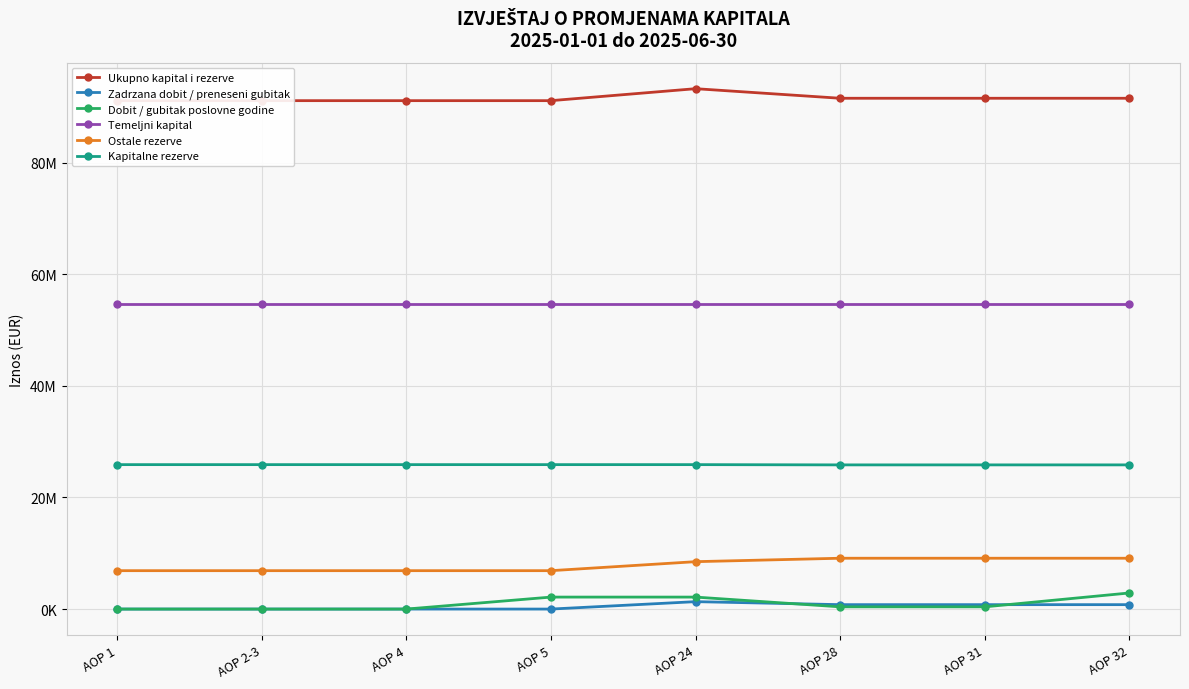

Which has a higher value, AOP 5 or AOP 31?

AOP 31